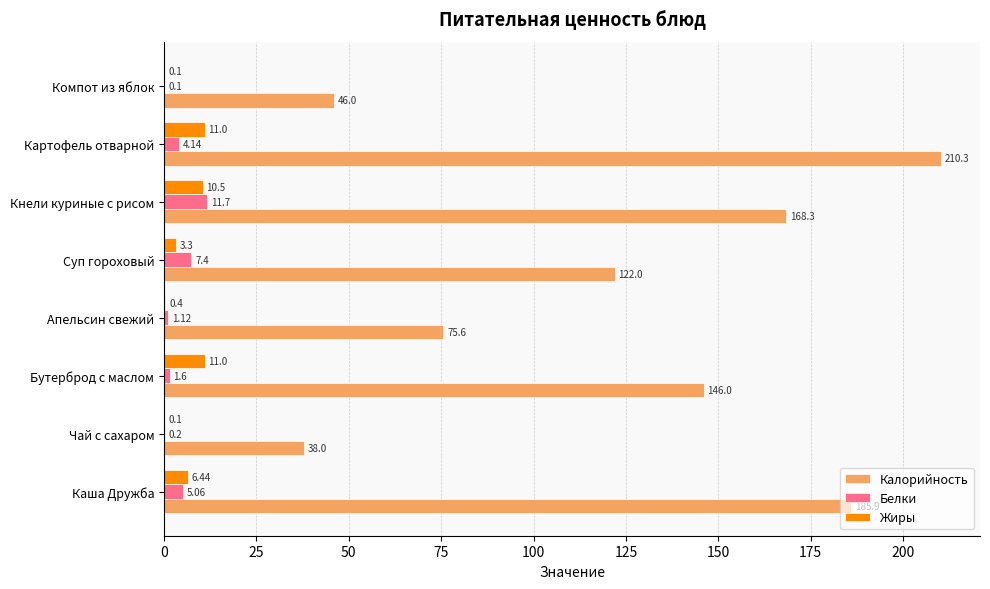

At which label is Калорийность closest to 124?

Суп гороховый